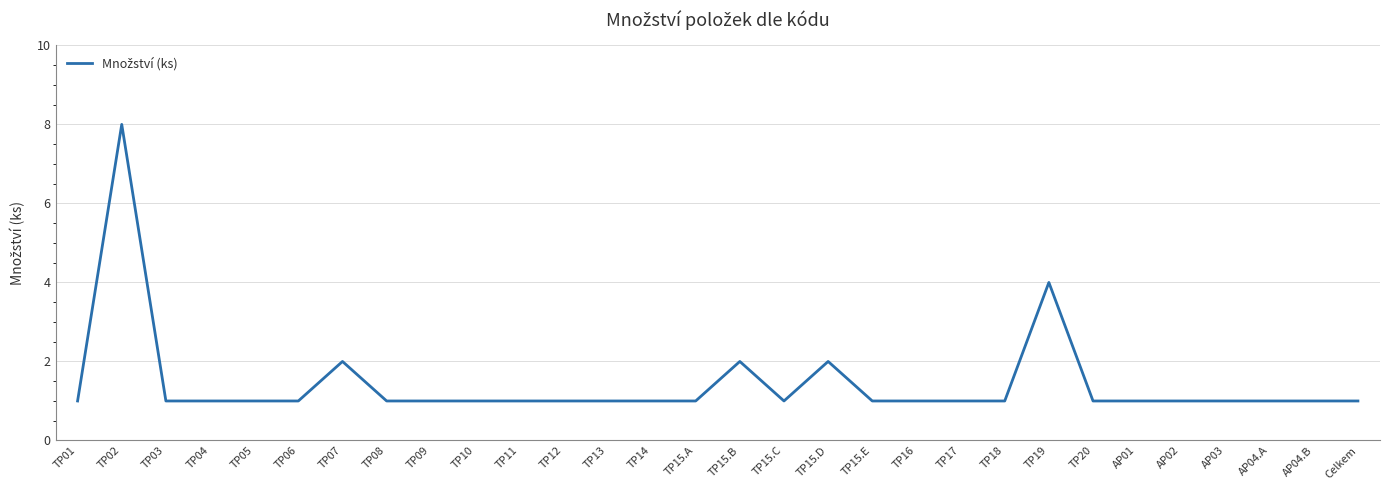

The chart shows a value of 1 at TP15.A. True or false?

True